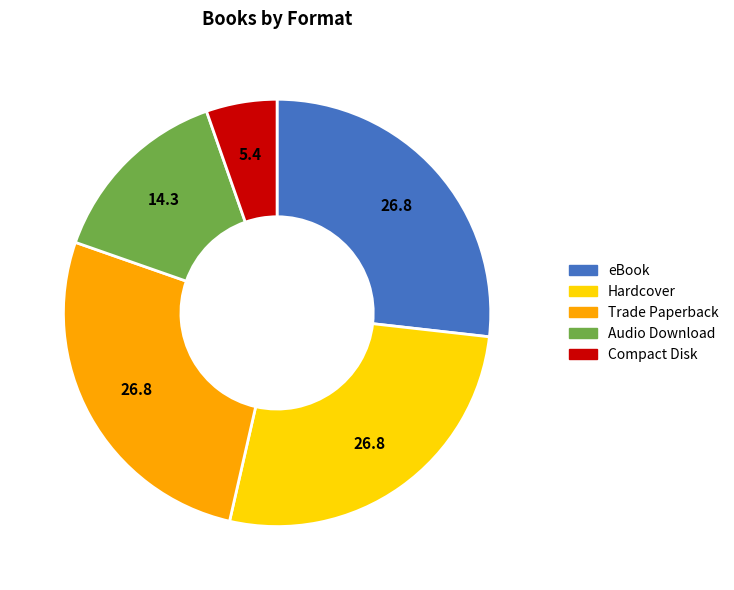

Is it true that Compact Disk is 17% of the pie?

False